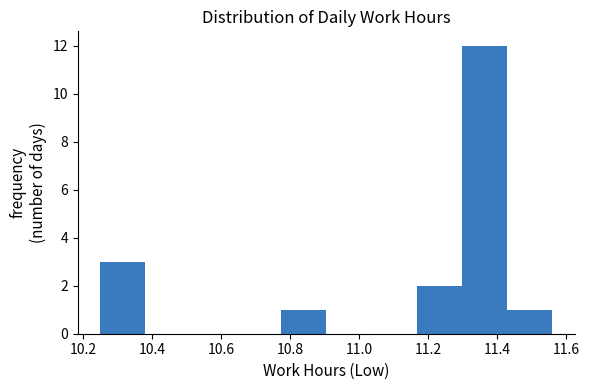

What is the height of the bar covering 11.16 to 11.30 on the x-axis? Neither the bar edges nor the heights are printed on the chart, so give them approximately, as read against the axes.

2